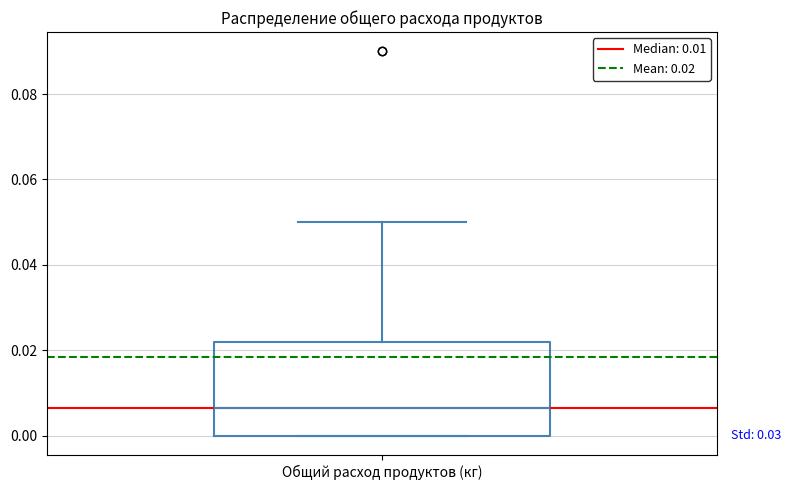

Read this box plot against the y-axis: the position of the median line, the range covered by the box, and the ends of both whiskers. The values are not printed on the chart, so give them approximately, as read against the axis.

median 0.006, box 0.000 to 0.022, whiskers 0.000 to 0.050